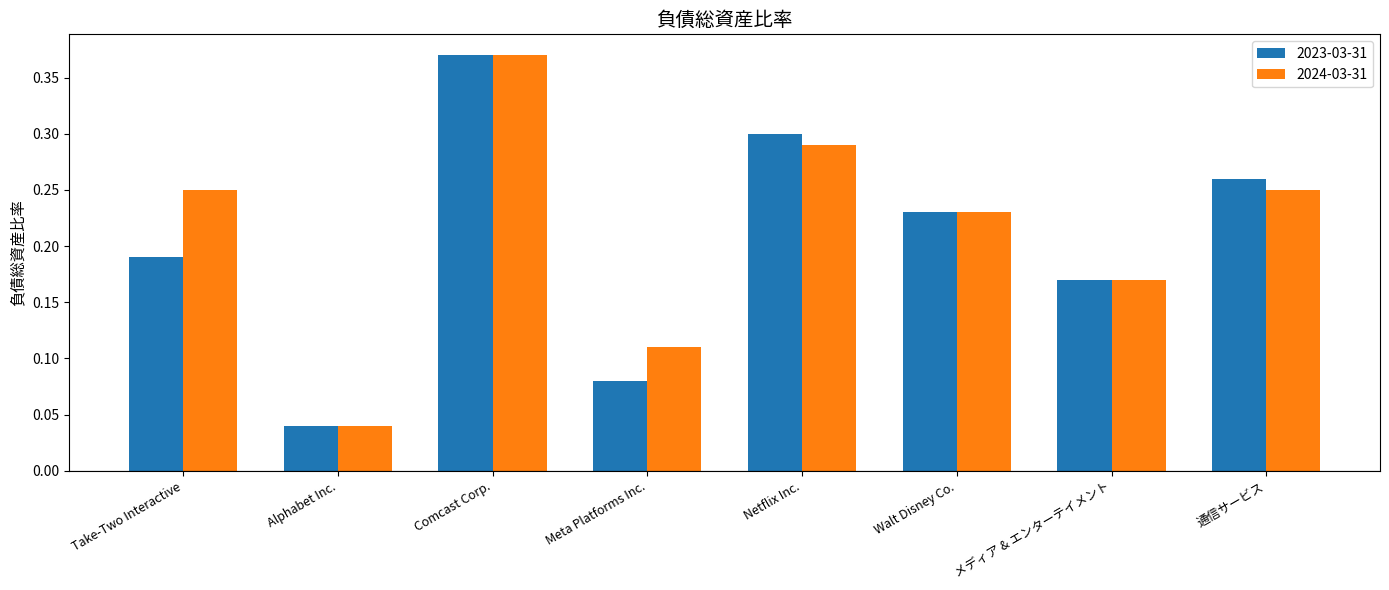

Does the chart contain any negative values?

No